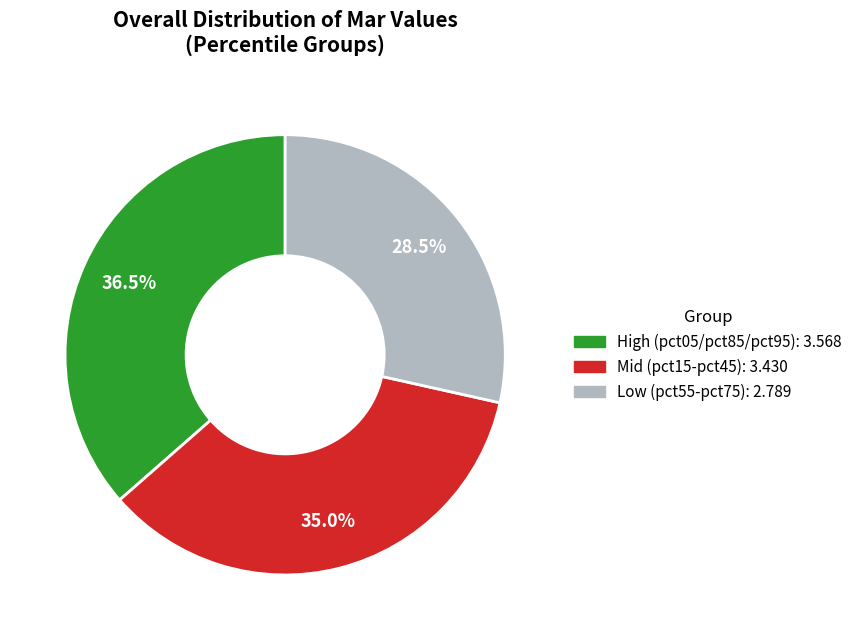

Does any single category account for the majority?

No